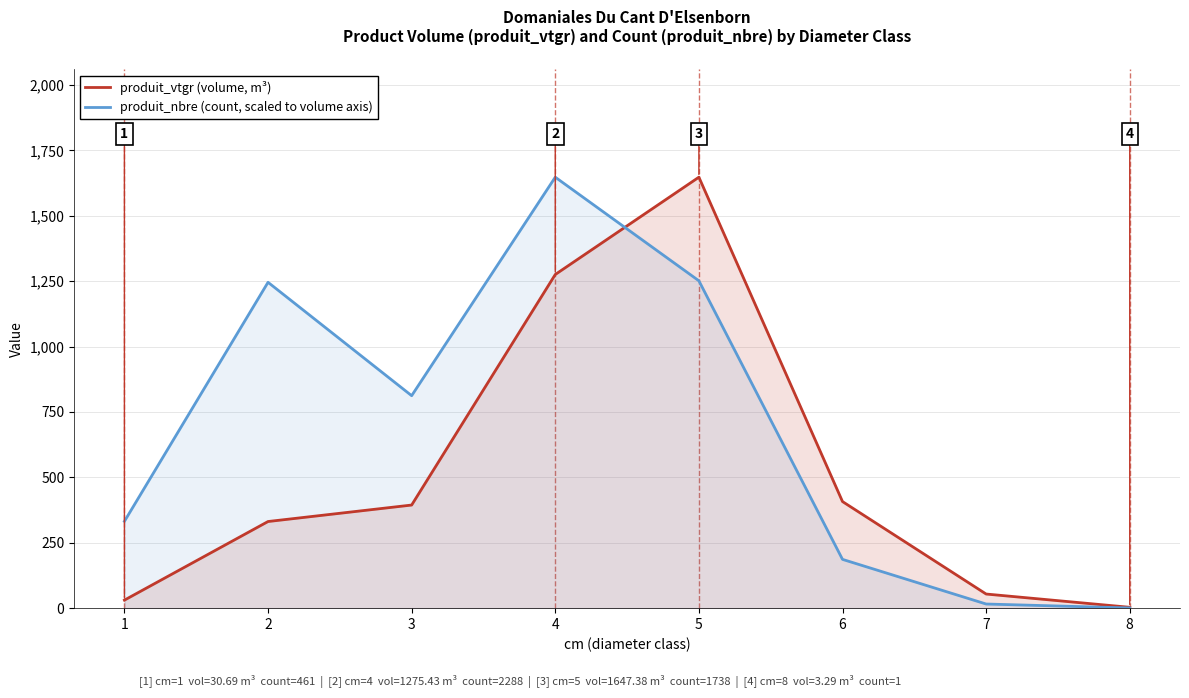

The produit_vtgr (volume, m³) series shows 30.7 at 1. True or false?

True